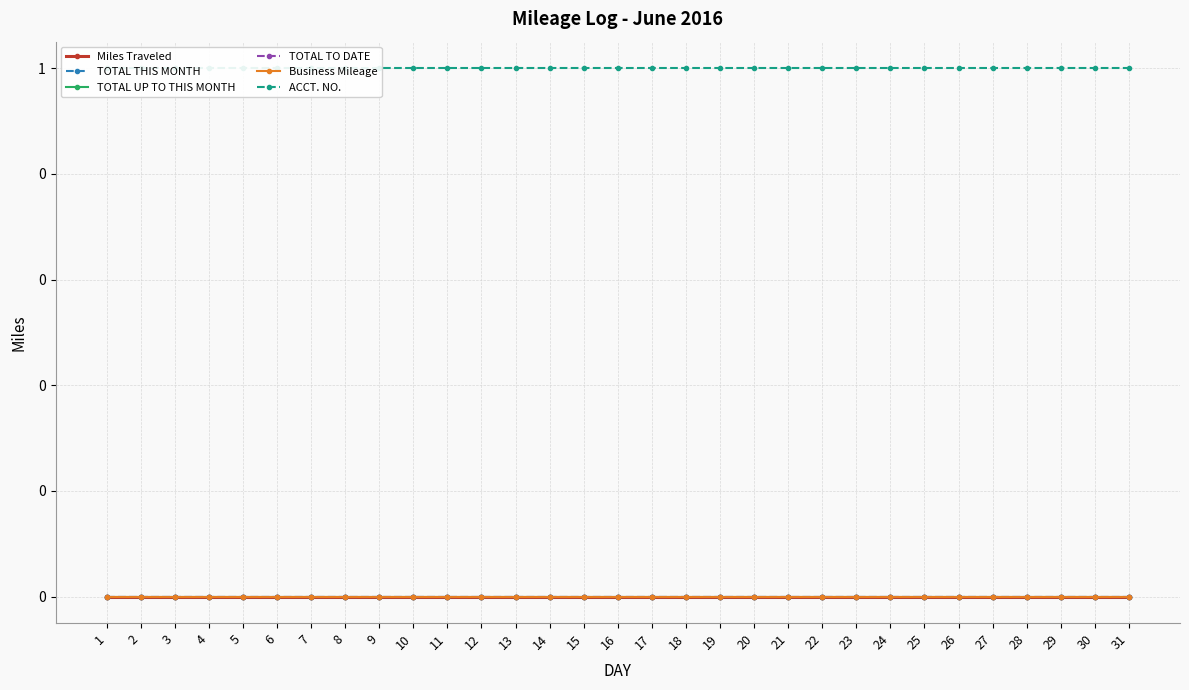

What are all the series names shown in the legend?

Miles Traveled, TOTAL THIS MONTH, TOTAL UP TO THIS MONTH, TOTAL TO DATE, Business Mileage, ACCT. NO.